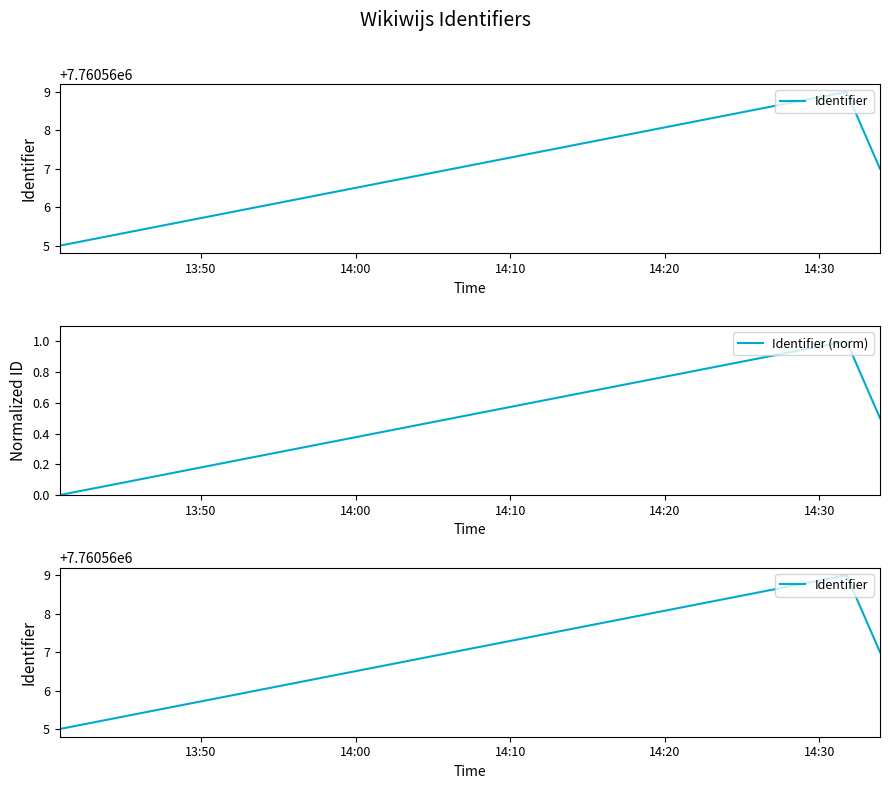

How many values in the Identifier (norm) series exceed 0?

2